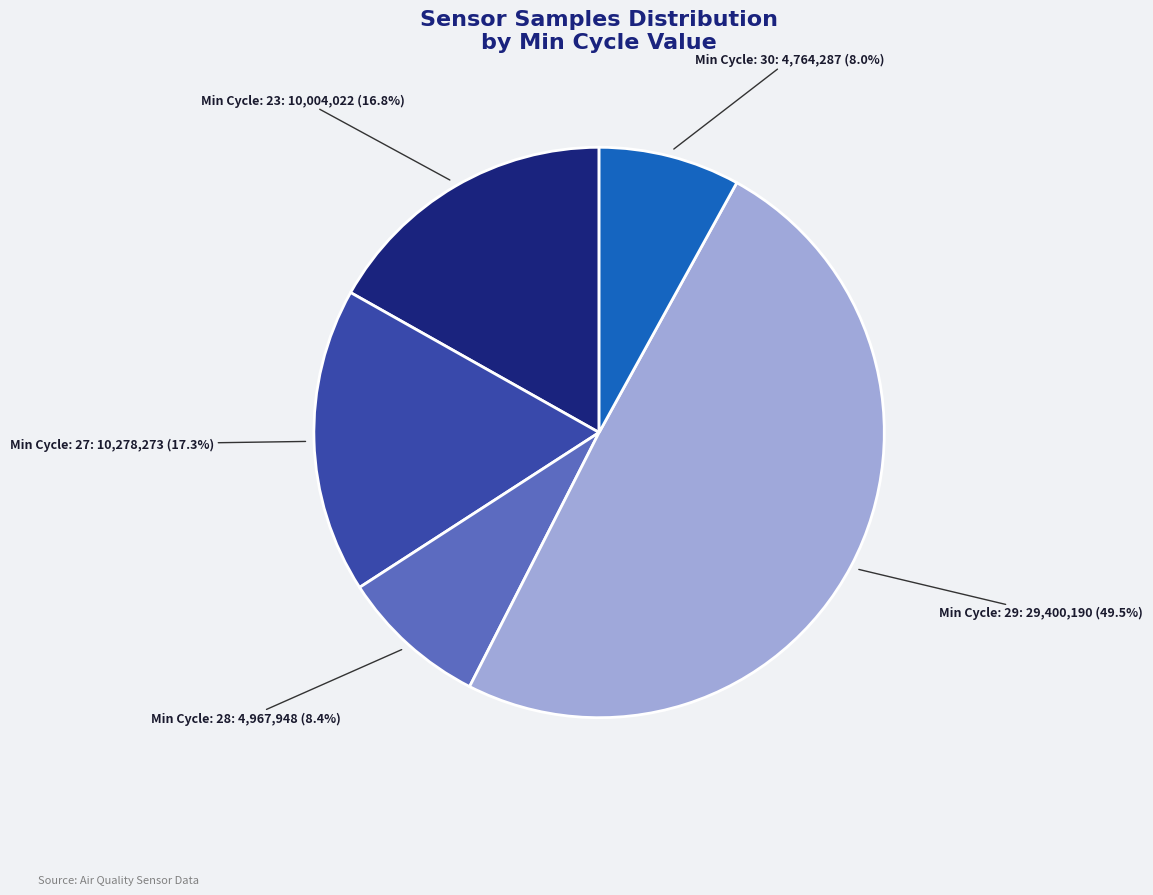

Is there a majority slice in this chart?

No